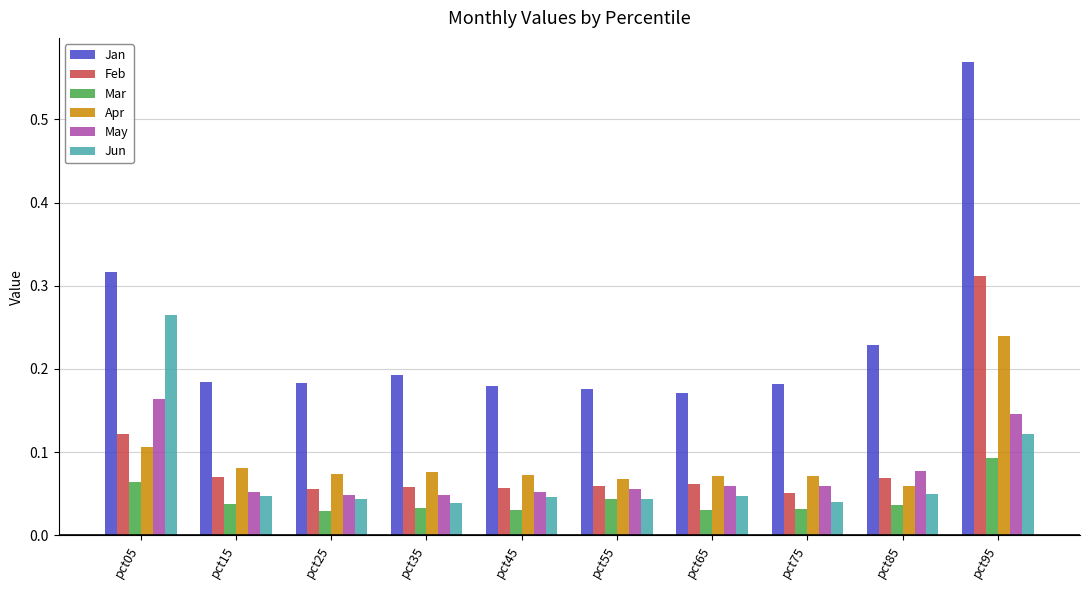

What is the sum of the Jan values at pct95 and pct25?

0.8